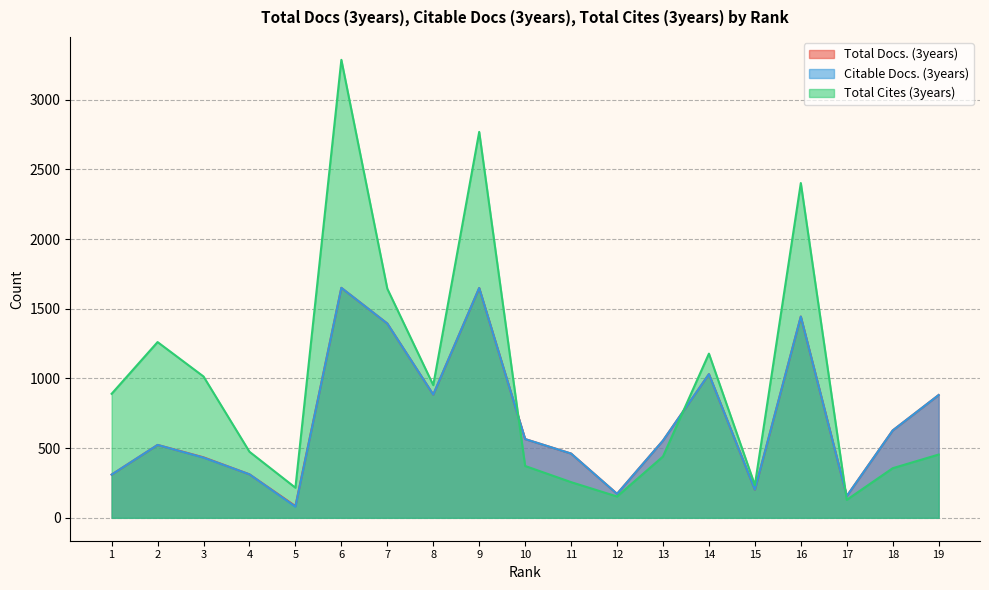

What is the value of the Citable Docs. (3years) point at the 6th from the left?

1650